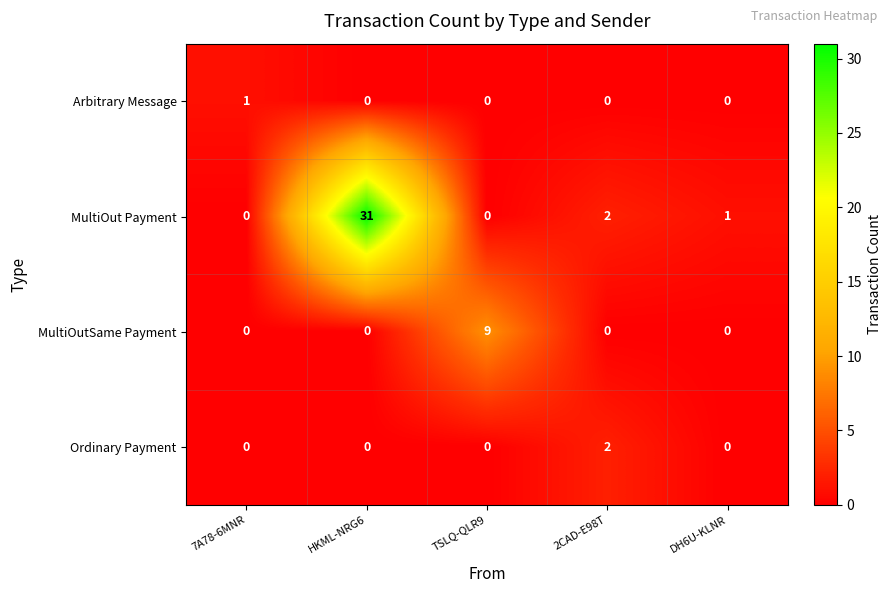

What is the approximate value of MultiOut Payment at HKML-NRG6?

31